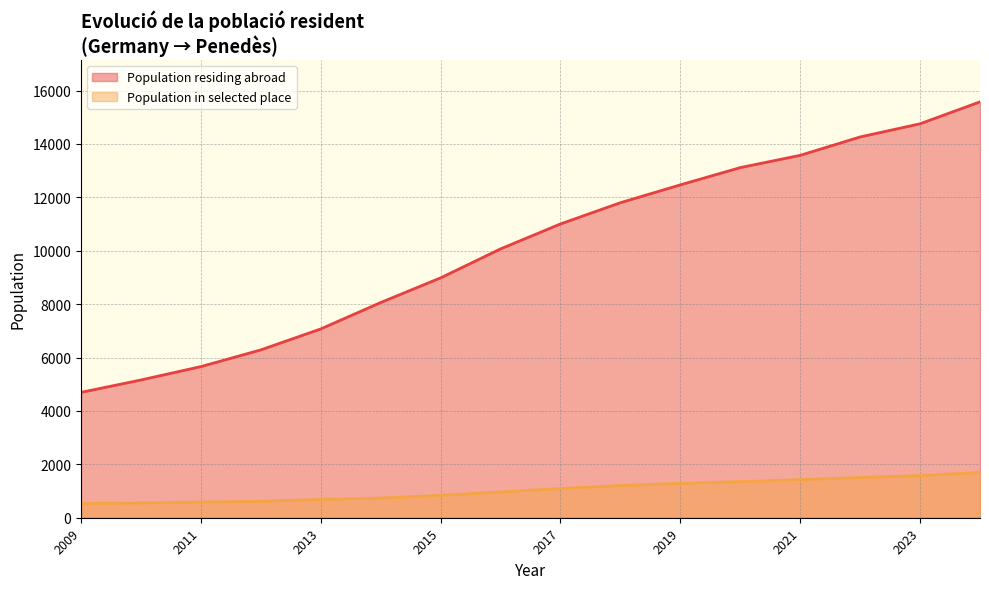

What are all the series names shown in the legend?

Population residing abroad, Population in selected place